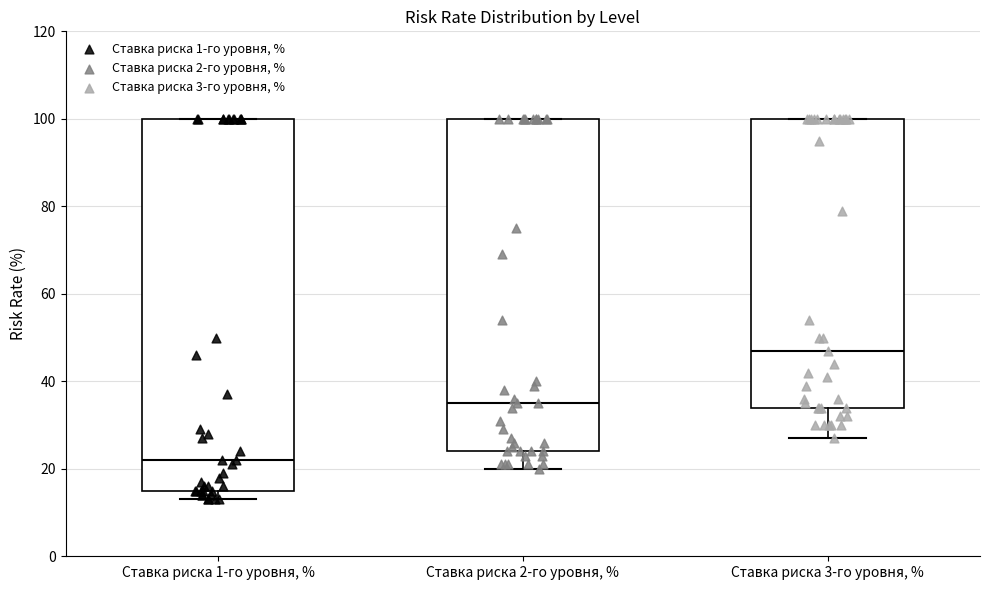

Reading left to right, read every box against the y-axis: the position of its median line, the range the box covers, and the ends of its whiskers. The values are not printed on the chart, so give them approximately, as read against the axis.

Ставка риска 1-го уровня, %: median 22, box 16 to 100, whiskers 14 to 100
Ставка риска 2-го уровня, %: median 36, box 24 to 100, whiskers 20 to 100
Ставка риска 3-го уровня, %: median 48, box 34 to 100, whiskers 28 to 100